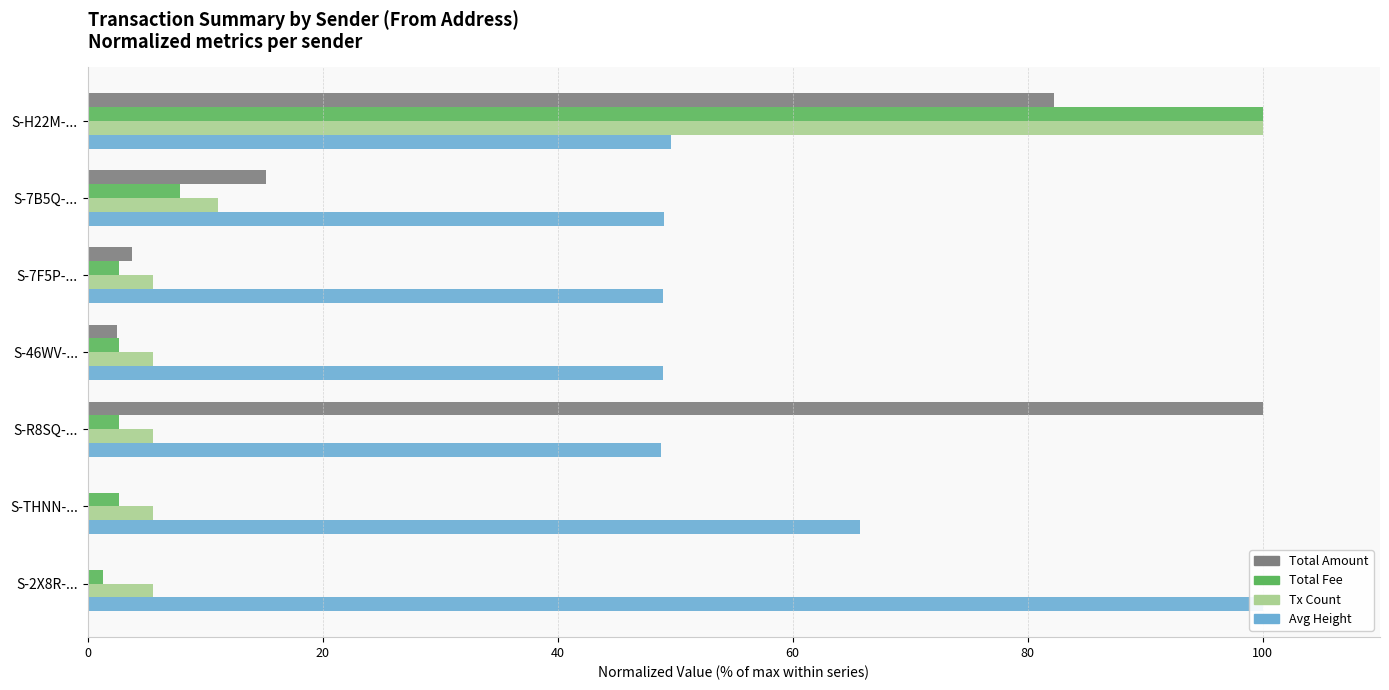

How many values in the Total Amount series exceed 3?

4